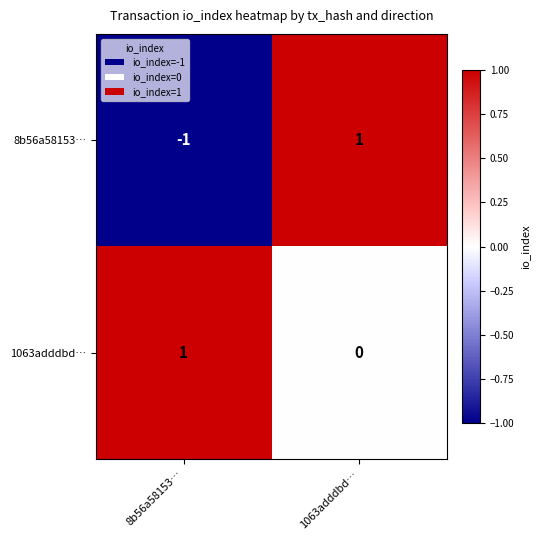

Which series has the widest spread of values?

8b56a58153…